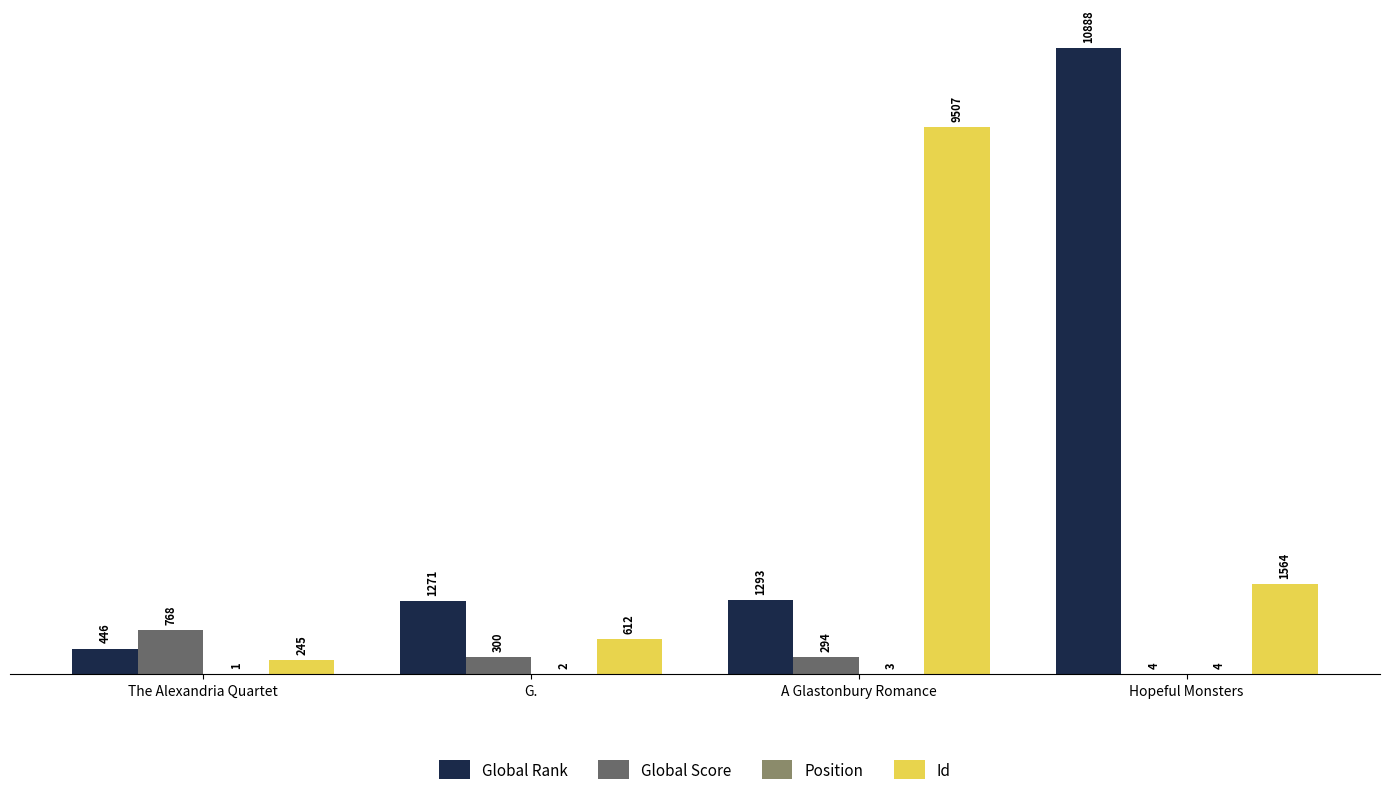

Which series changed the most between G. and Hopeful Monsters?

Global Rank